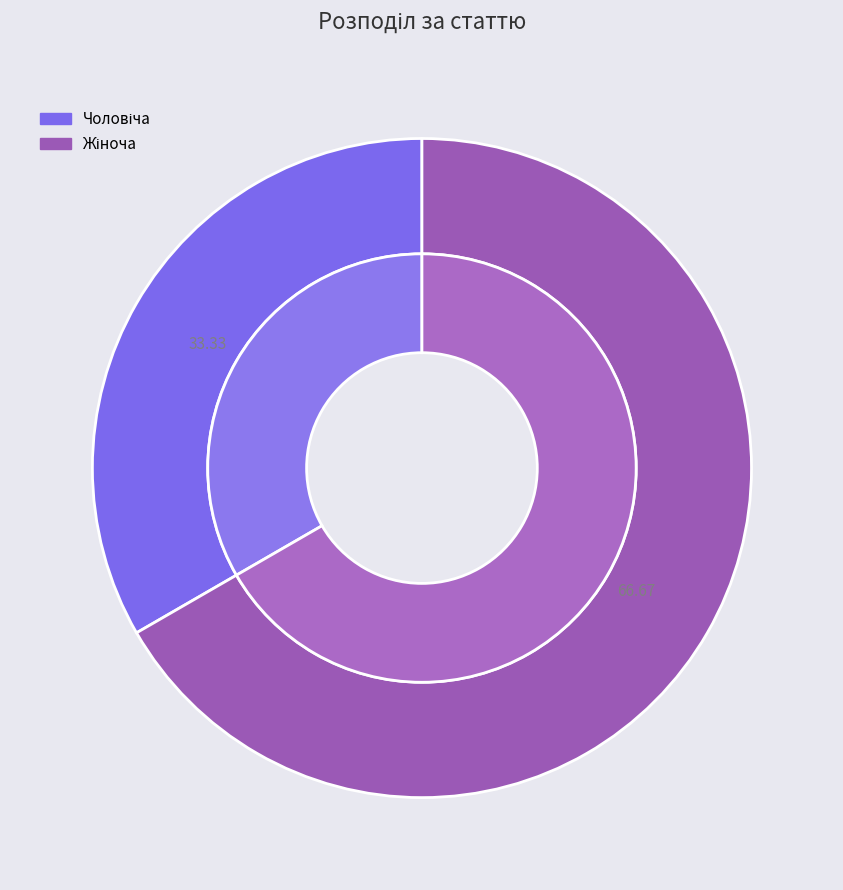

True or false: Чоловіча accounts for 21% of the total.

False